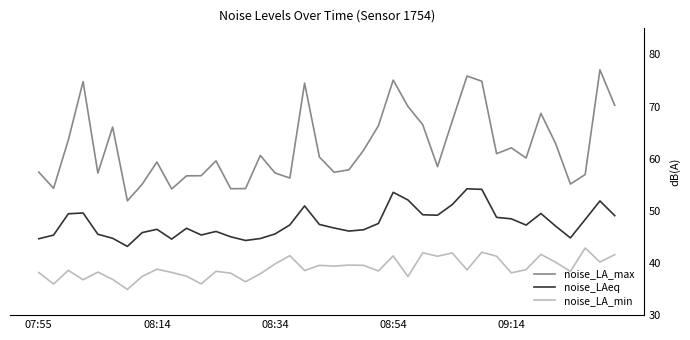

What is the difference between the maximum and minimum values in the noise_LA_max series?

25.1